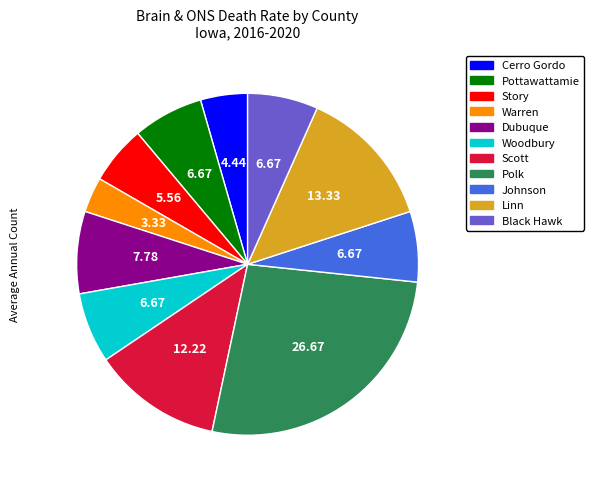

Is the sum of Johnson and Dubuque greater than half?

No